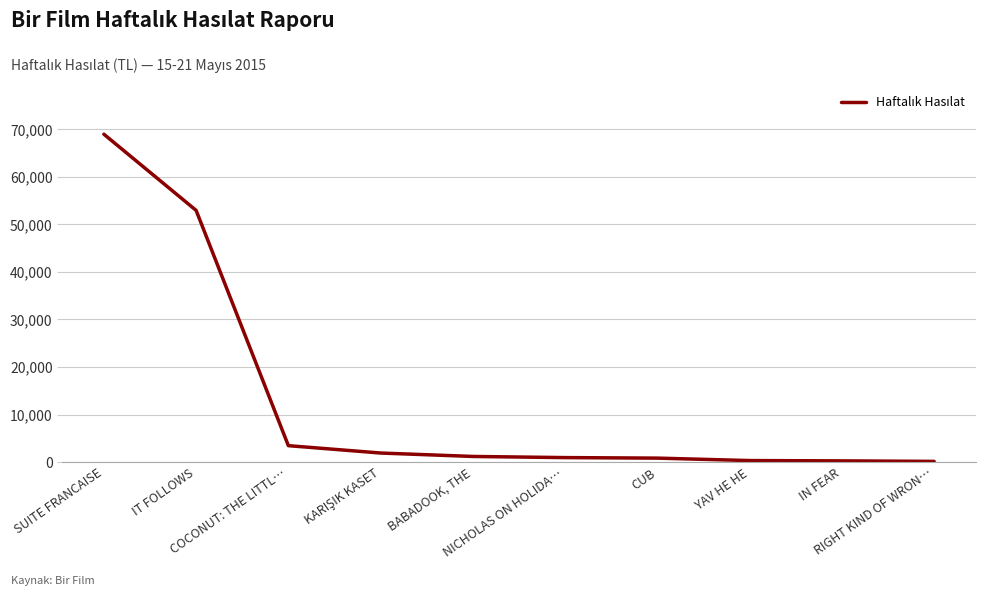

The value at RIGHT KIND OF WRON… is 153.0. True or false?

True